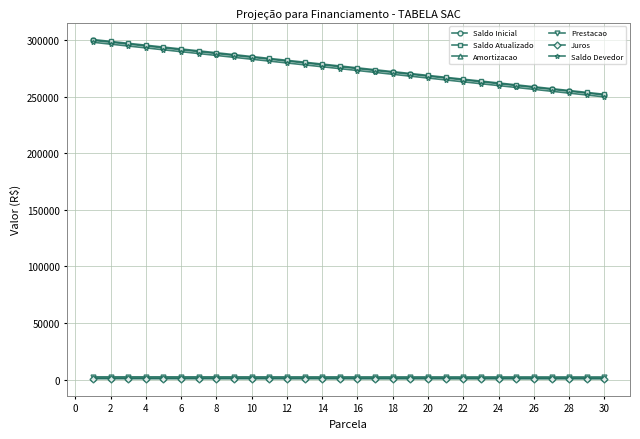

What is the value of the Saldo Devedor point at the 24th from the left?

260000.0